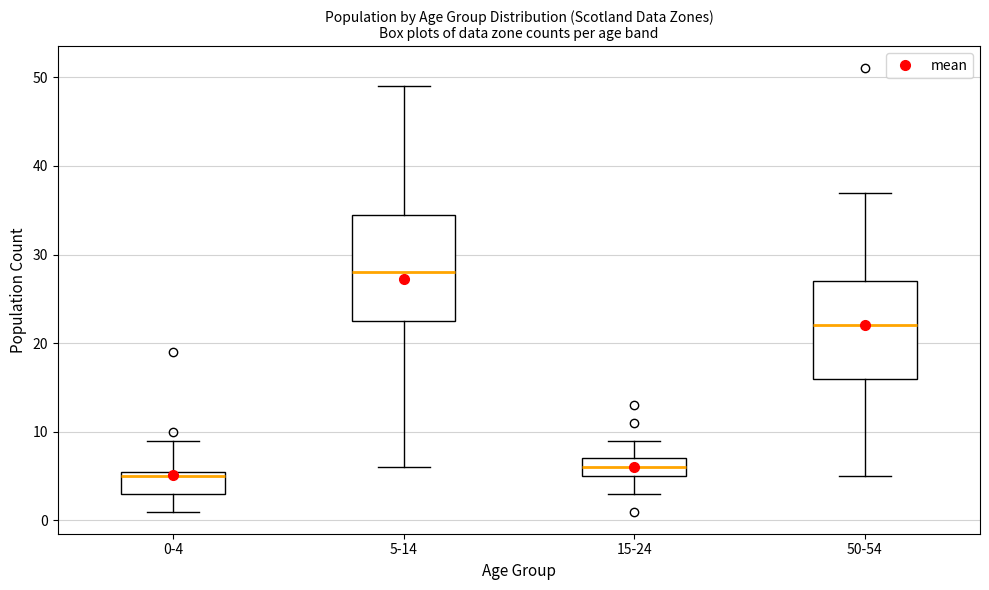

Where does the median line of the box for 0-4 sit on the y-axis? The values are not printed on the chart, so give them approximately, as read against the axis.

5